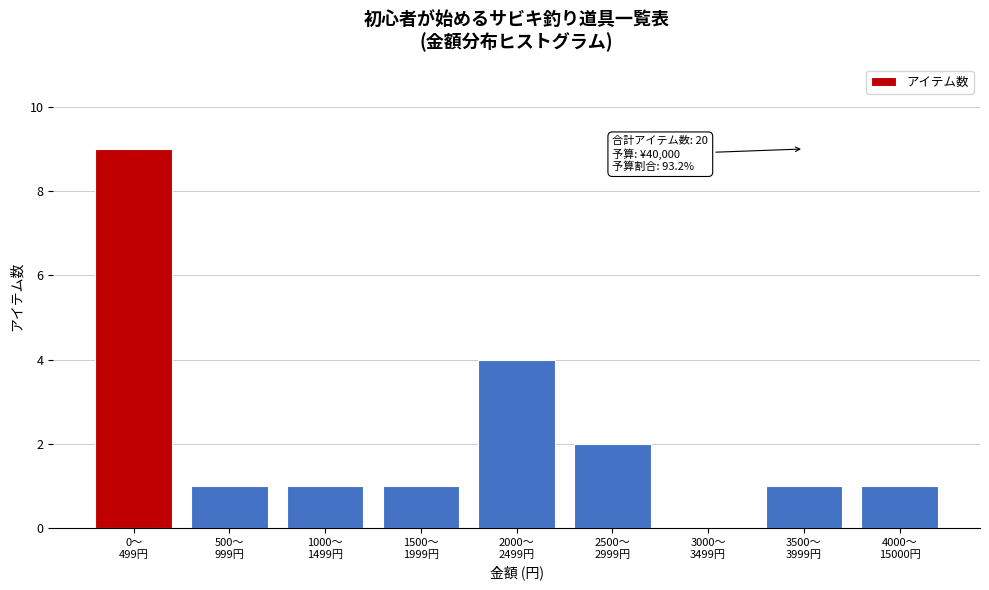

What is the sum of all values?

20